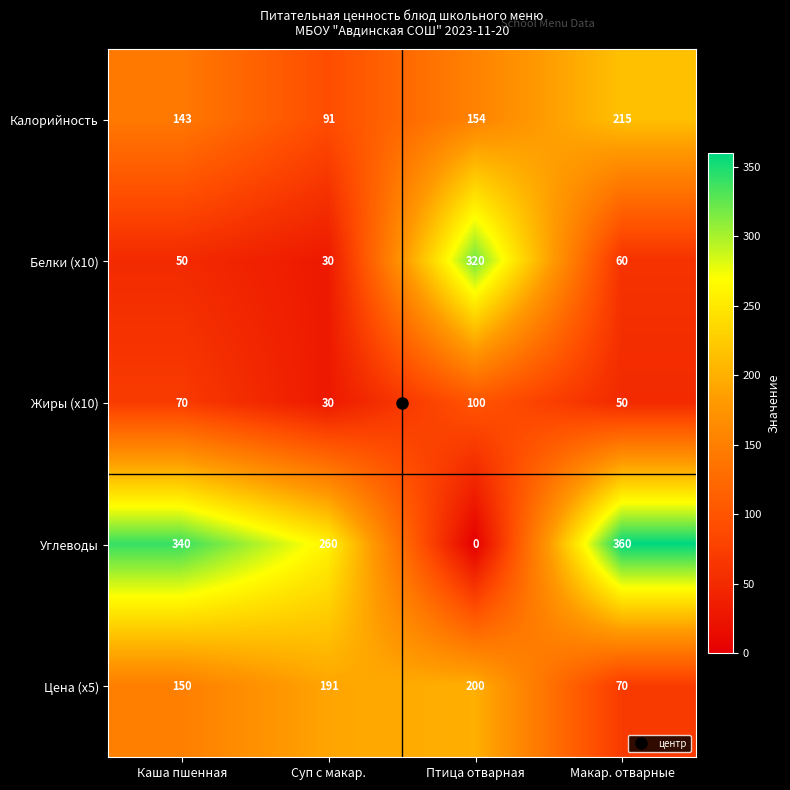

How many categories are shown in the chart?

4